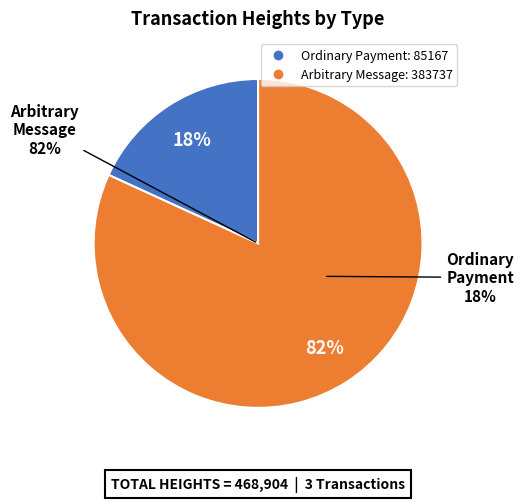

Which has a higher value, 42582 or 383737?

383737